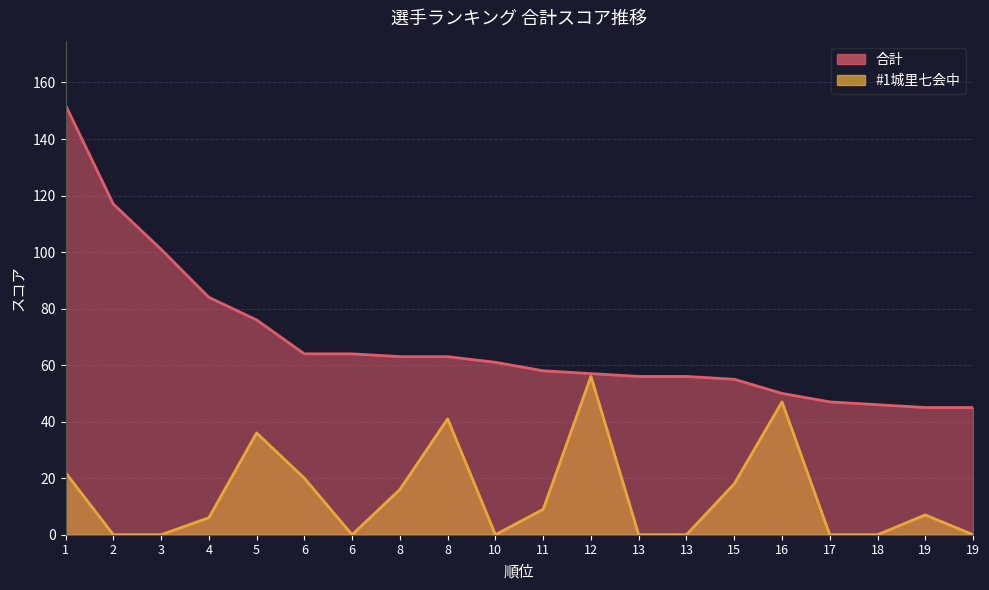

How many data points in #1城里七会中 are less than 7?

10